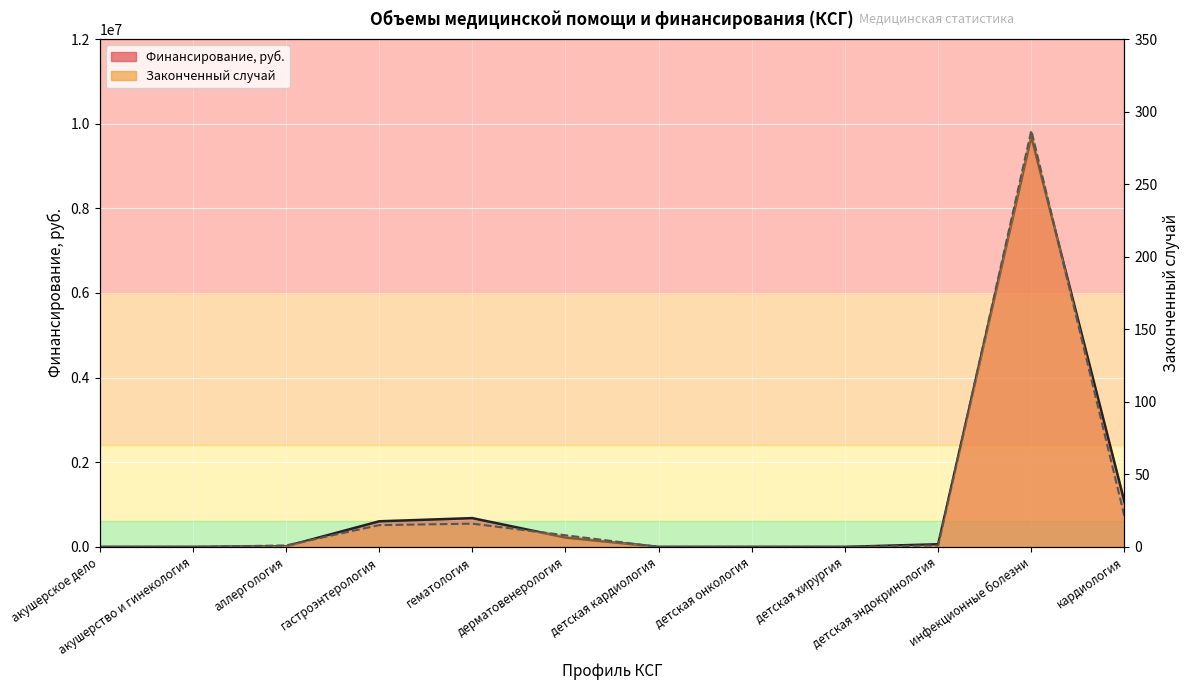

Where does the Законченный случай series first go above 1?

гастроэнтерология